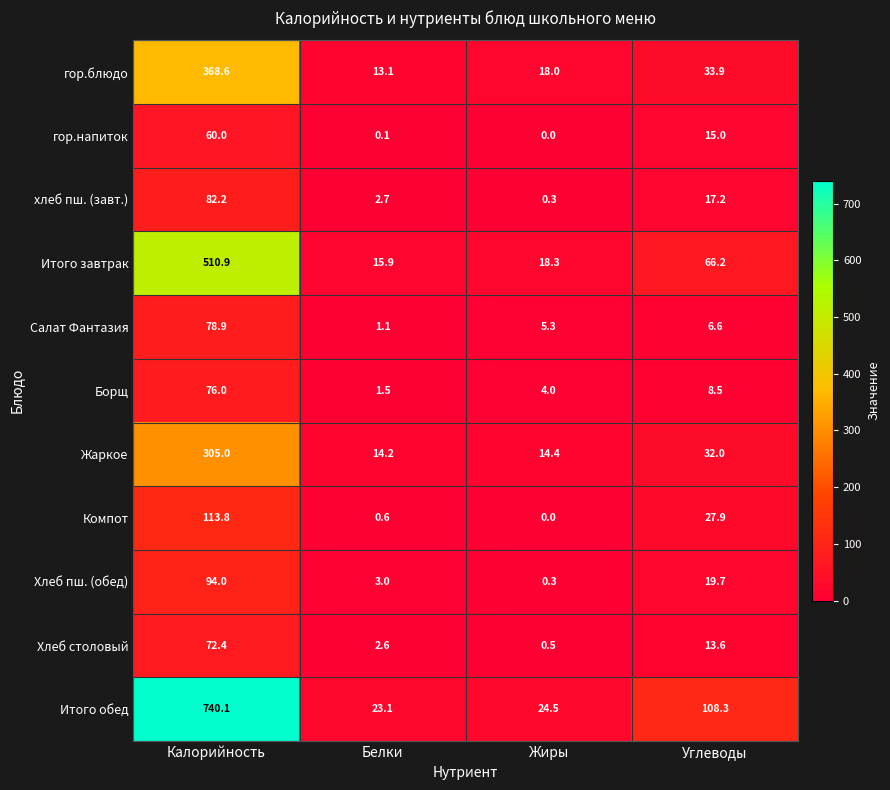

What is the average value of the Салат Фантазия series?

23.0